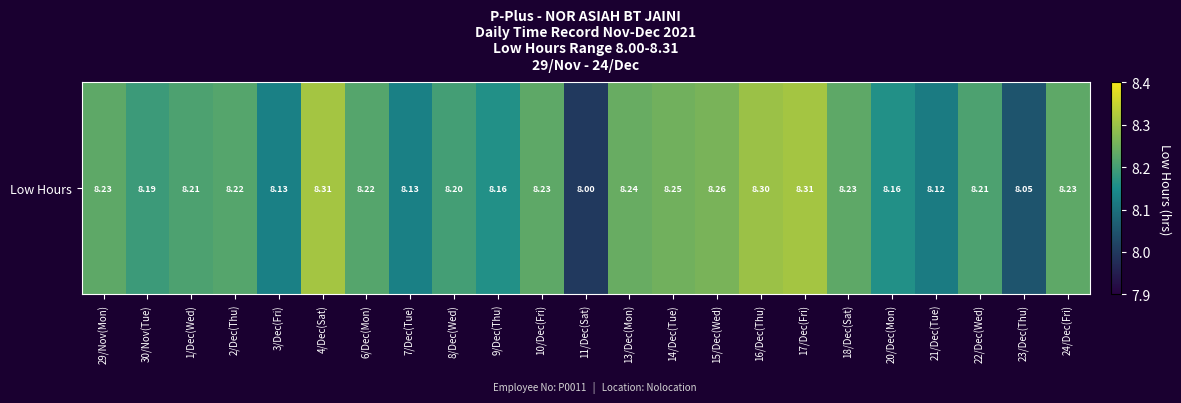

What is the difference between the second highest and minimum values?

0.3